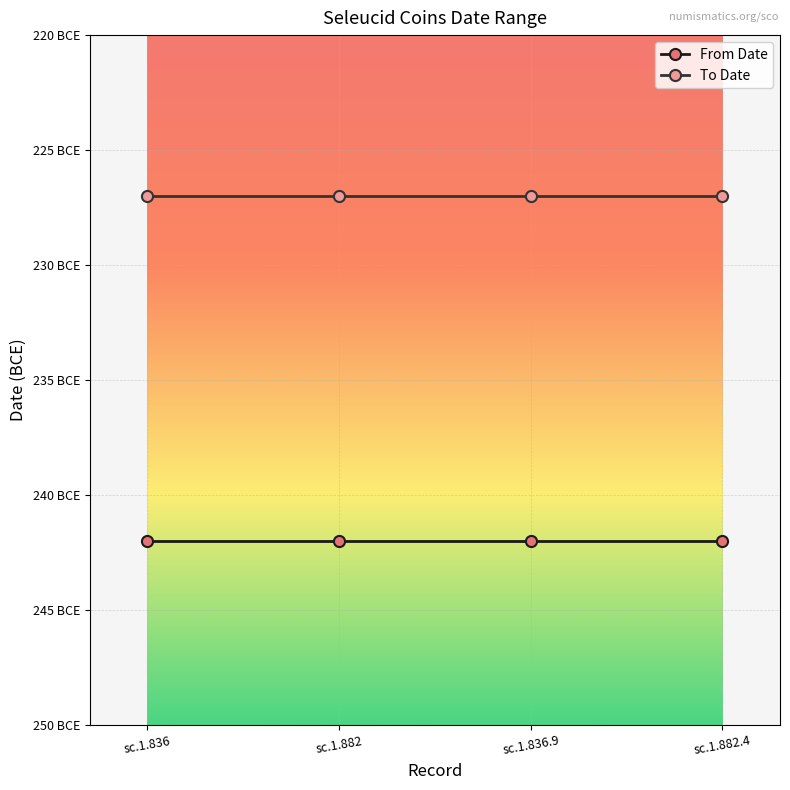

What is the label of the 4th point from the right?

sc.1.836